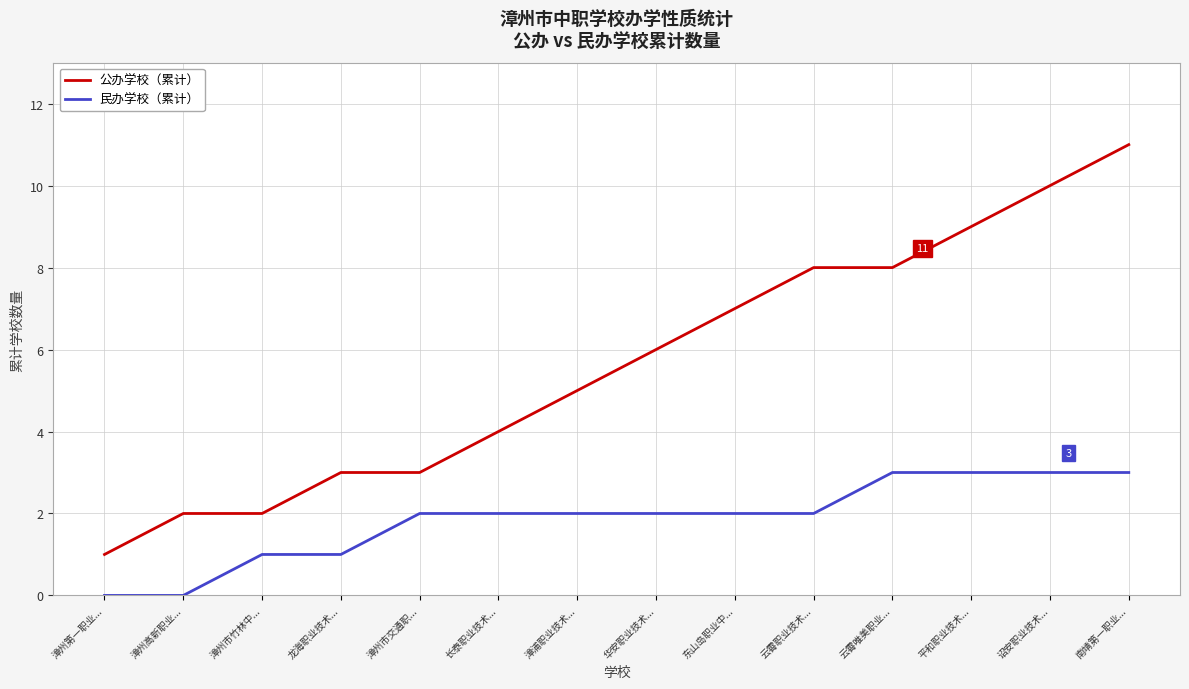

What position from the right is 云霄职业技术...?

5